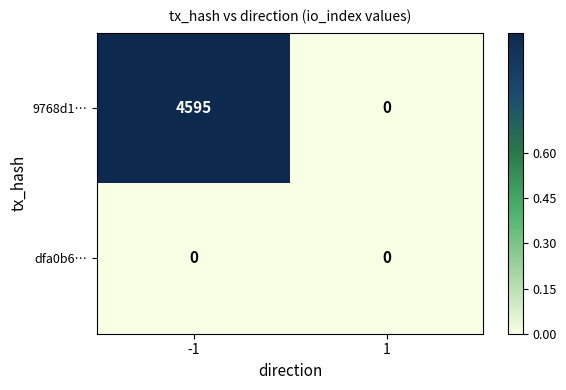

Reading left to right, what are all the values shown in this chart?

9768d1…: -1=4595	1=0
dfa0b6…: -1=0	1=0